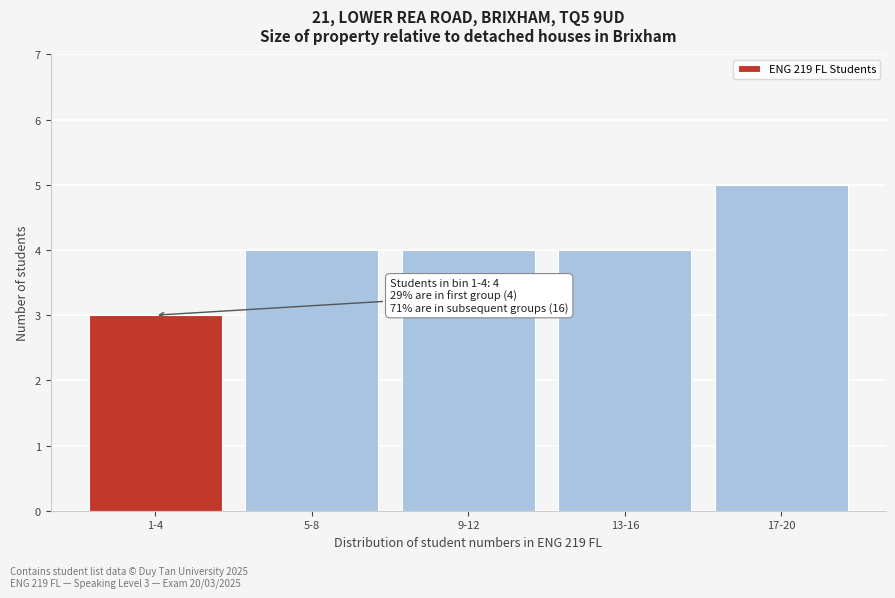

Reading left to right, what are all the values shown in this chart?

3	4	4	4	5